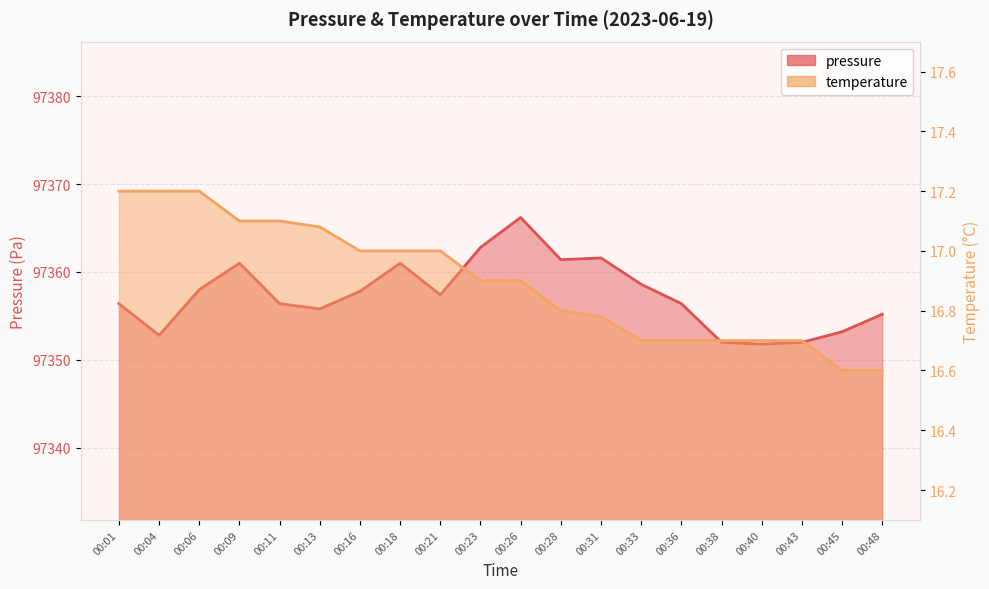

Which category has the highest value in the temperature series?

00:01